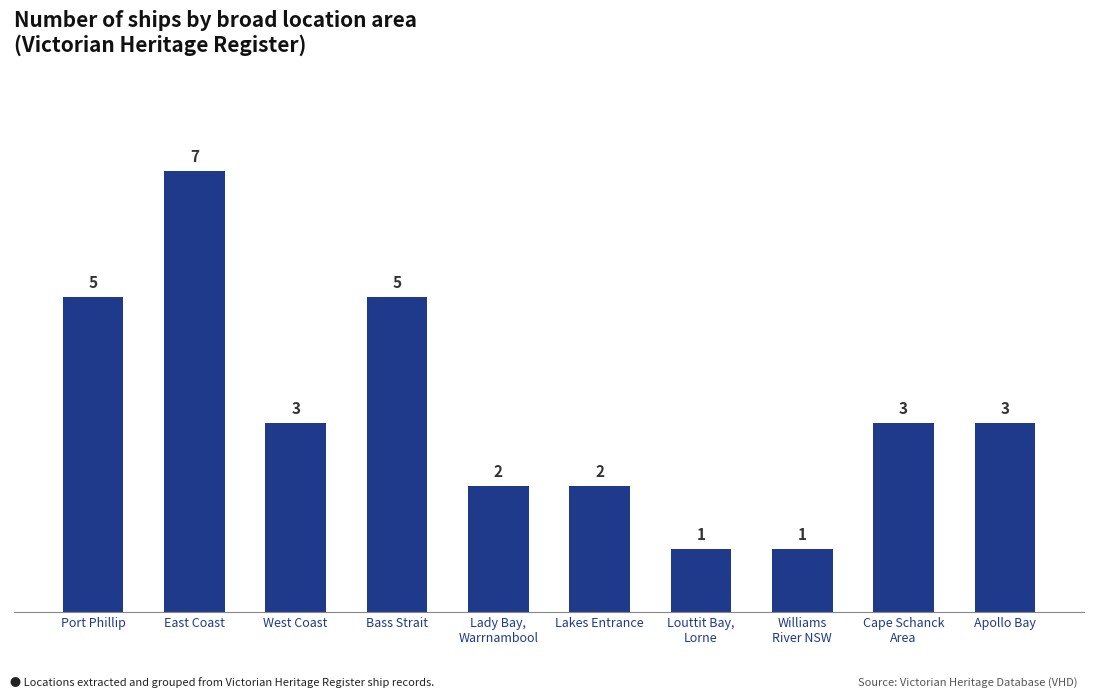

What is the difference between the second highest and second lowest values?

4